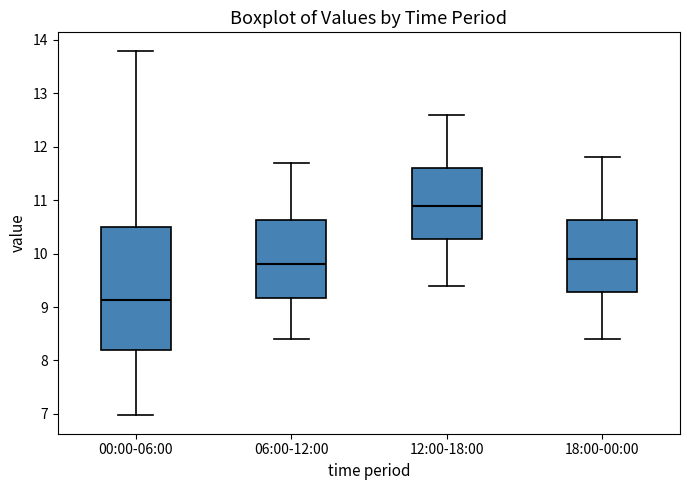

Which box is the tallest, from its lower edge to its upper edge?

00:00-06:00